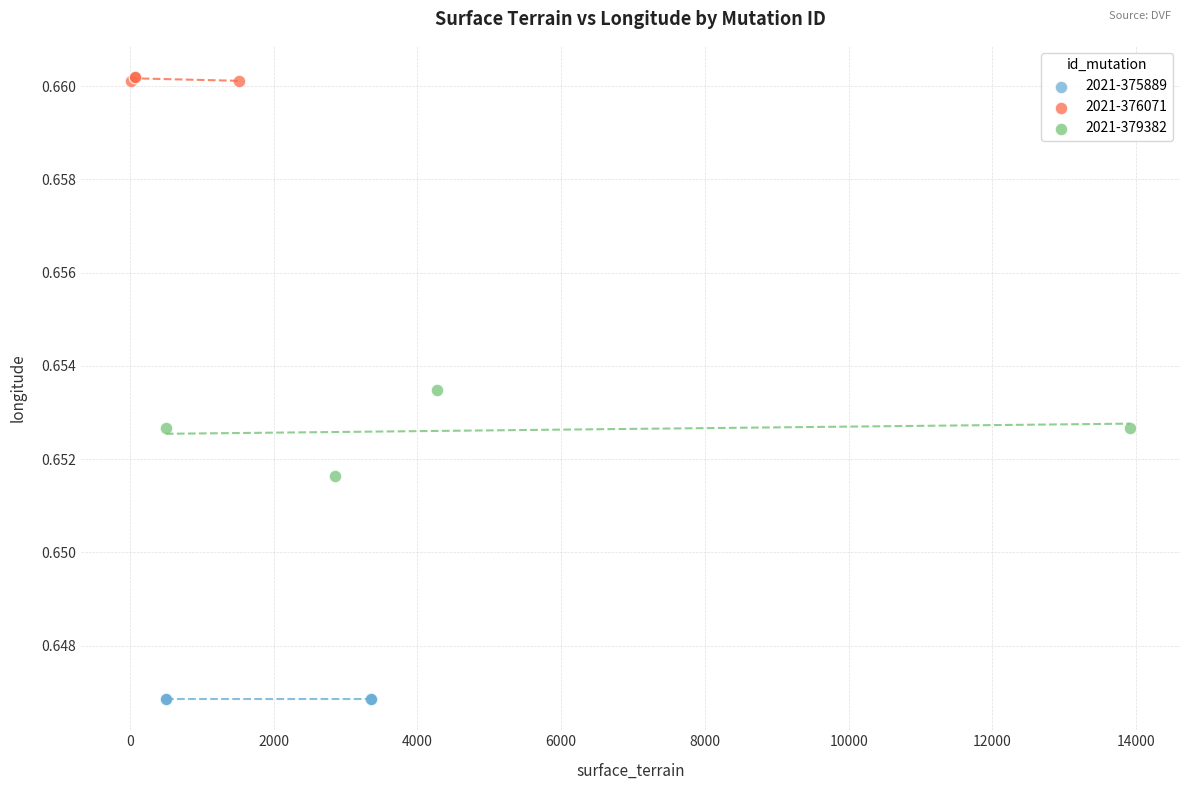

Which series contains the lowest Y value?

2021-375889